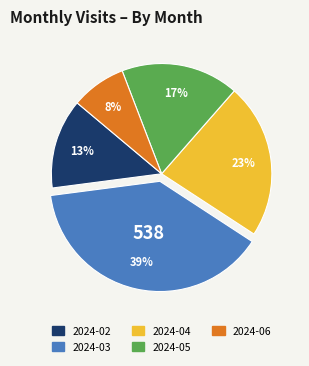

How many slices are in this pie chart?

5